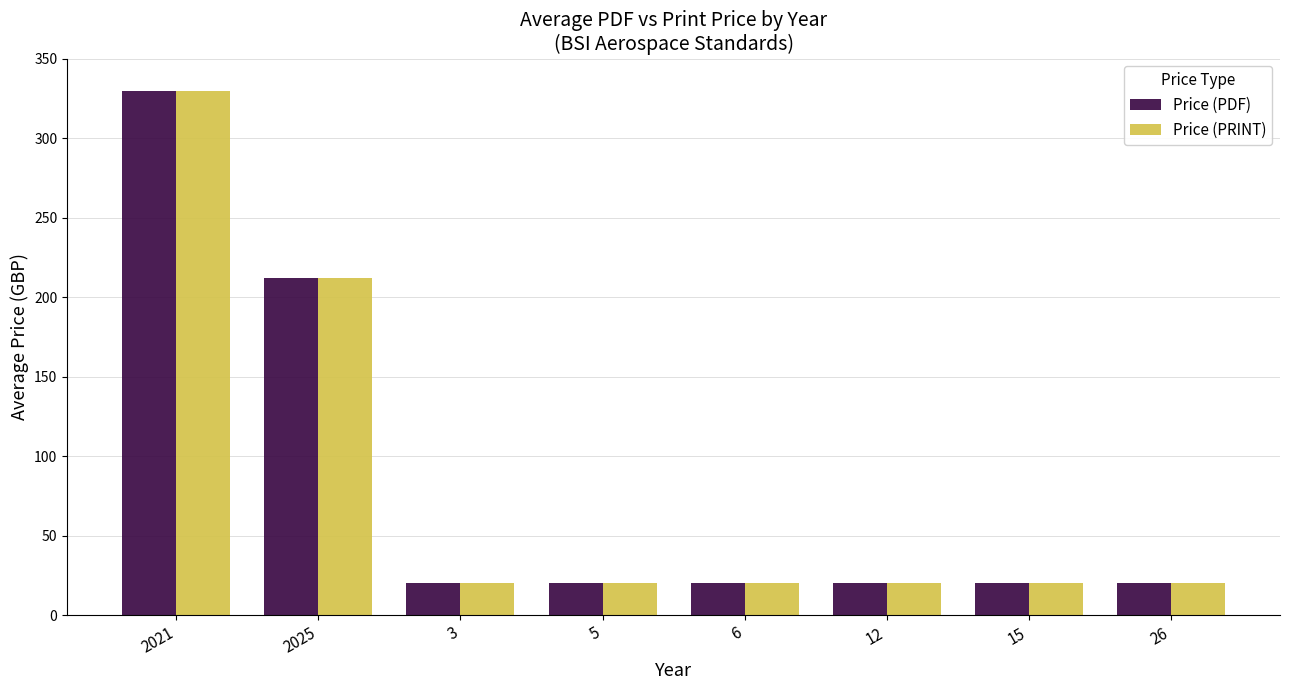

What is the approximate value of Price (PDF) at 15?

20.0